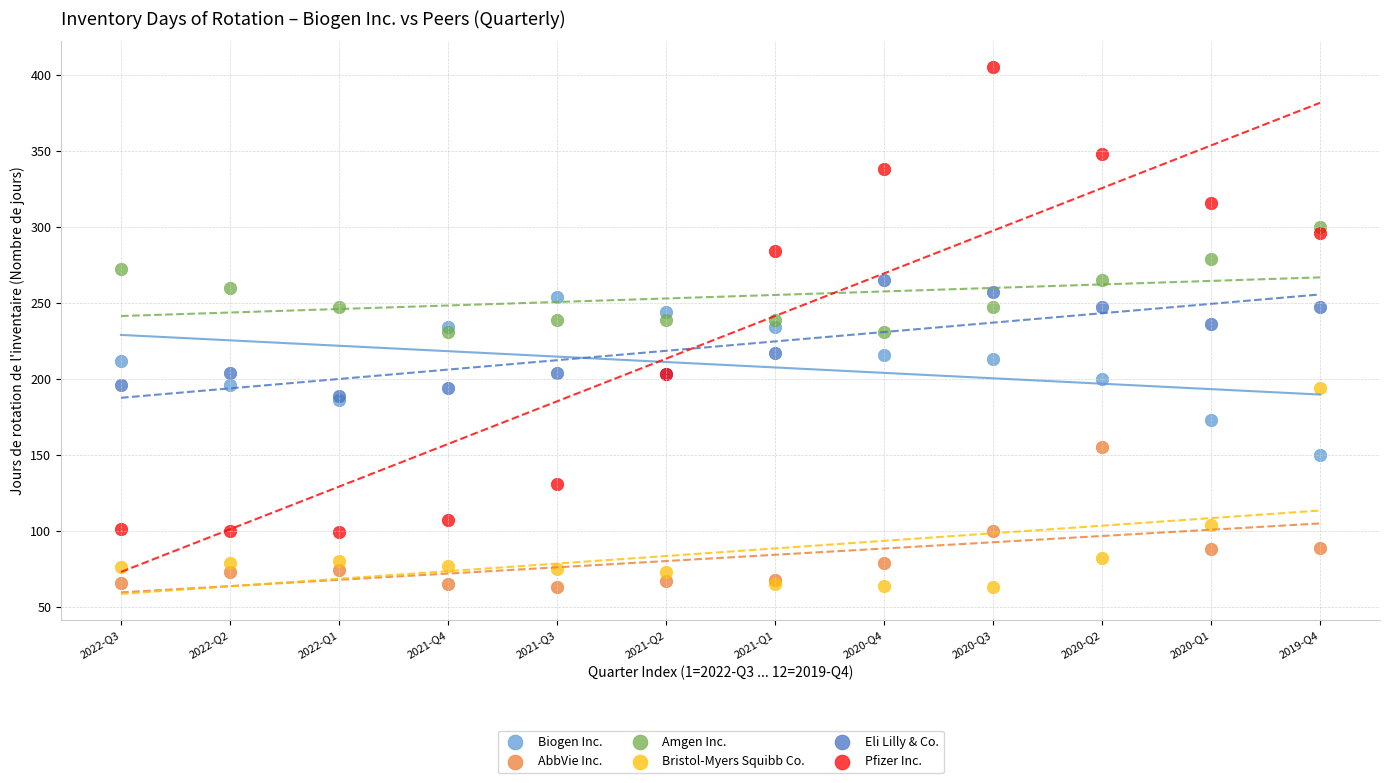

What are all the series names shown in the legend?

Biogen Inc., AbbVie Inc., Amgen Inc., Bristol-Myers Squibb Co., Eli Lilly & Co., Pfizer Inc.